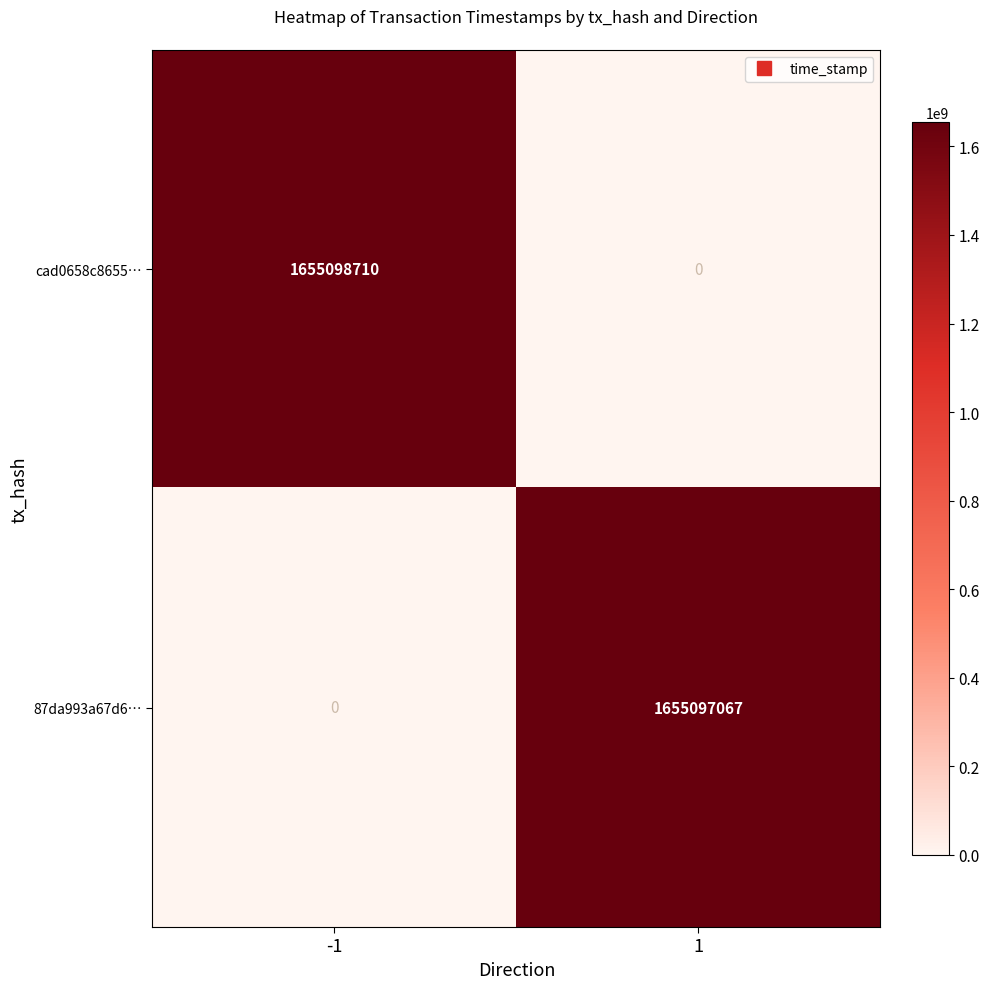

Reading right to left, transcribe all the data shown in this chart.

cad0658c8655…: 0	1655098710
87da993a67d6…: 1655097067	0